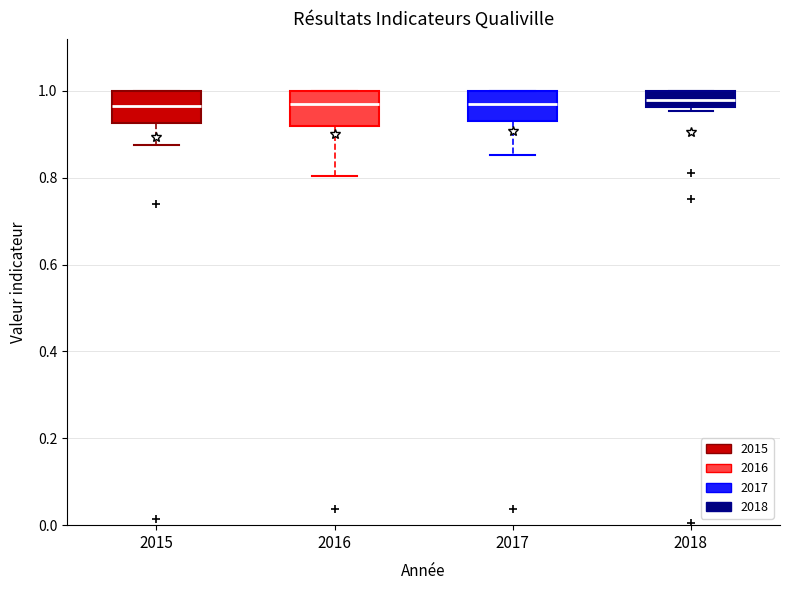

Reading left to right, read every box against the y-axis: the position of its median line, the range the box covers, and the ends of its whiskers. The values are not printed on the chart, so give them approximately, as read against the axis.

2015: median 0.96, box 0.92 to 1.00, whiskers 0.88 to 1.00
2016: median 0.98, box 0.92 to 1.00, whiskers 0.80 to 1.00
2017: median 0.96, box 0.94 to 1.00, whiskers 0.86 to 1.00
2018: median 0.98, box 0.96 to 1.00, whiskers 0.96 (just below the box's lower edge) to 1.00